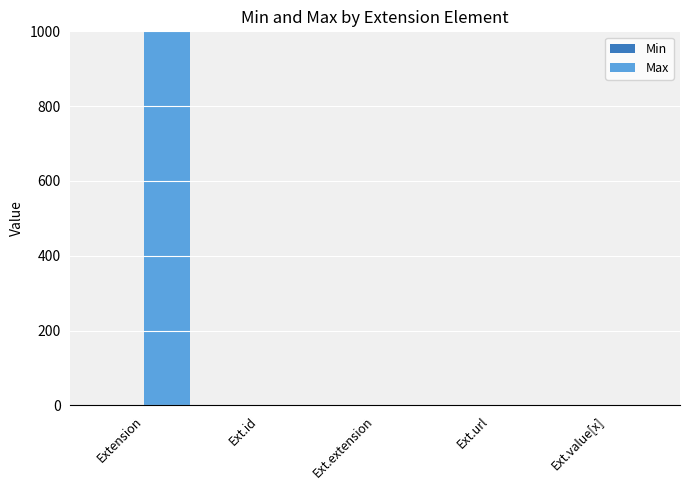

Which category has the highest value in the Max series?

Extension